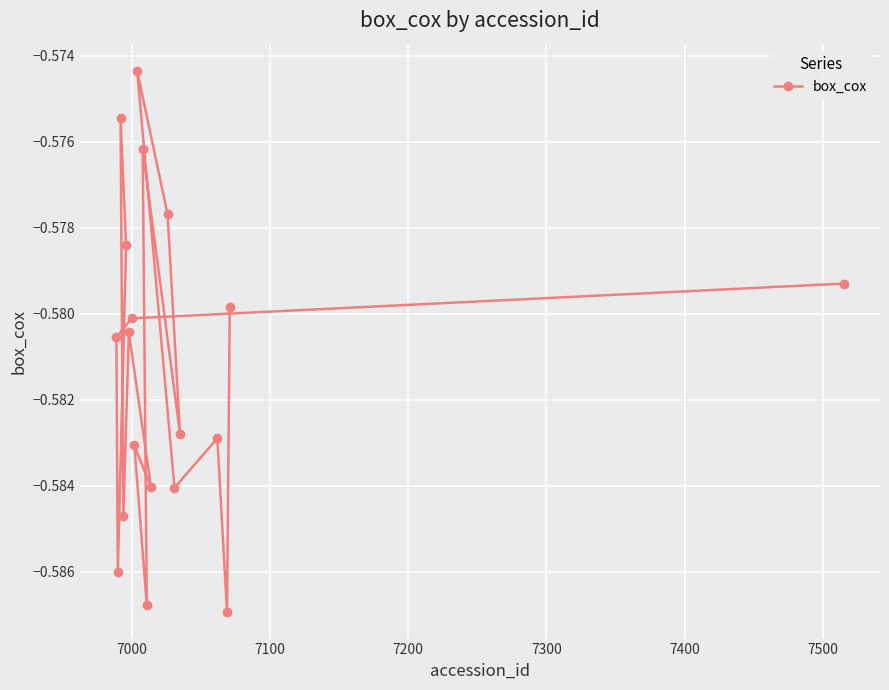

The chart shows a value of -1.0 at 11. True or false?

False